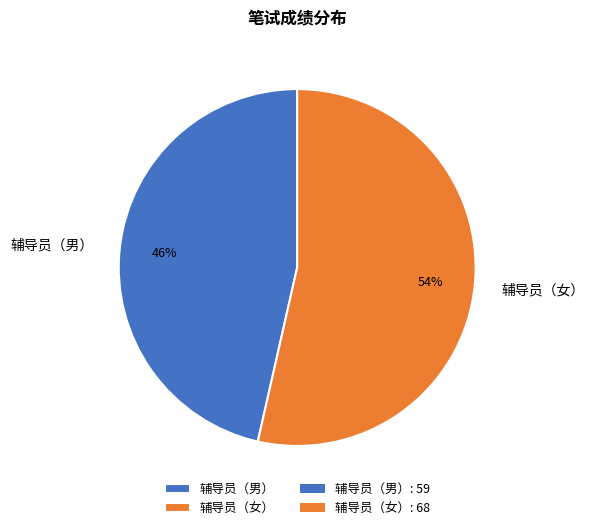

To the nearest percent, what is the average slice percentage?

50%